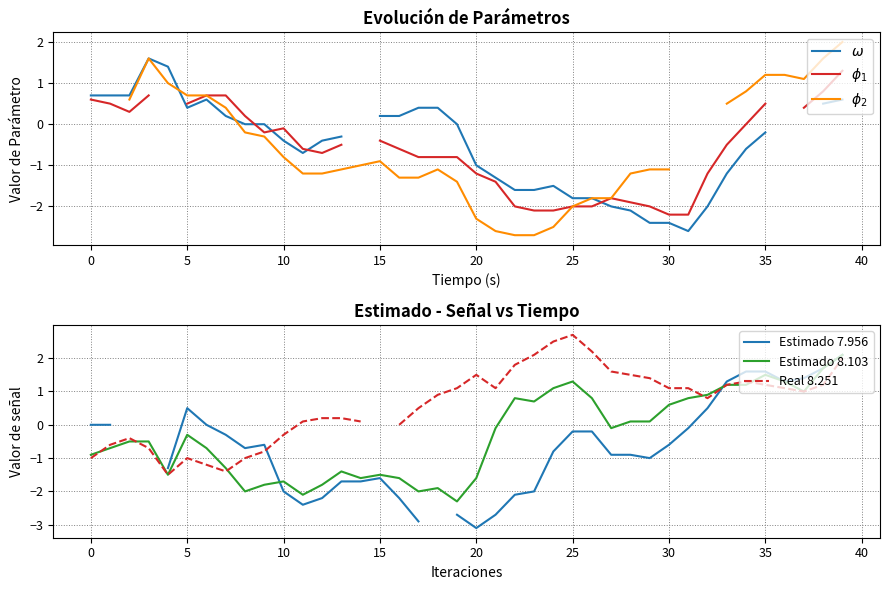

The value of $\phi_1$ at 35 is 0.8. True or false?

False